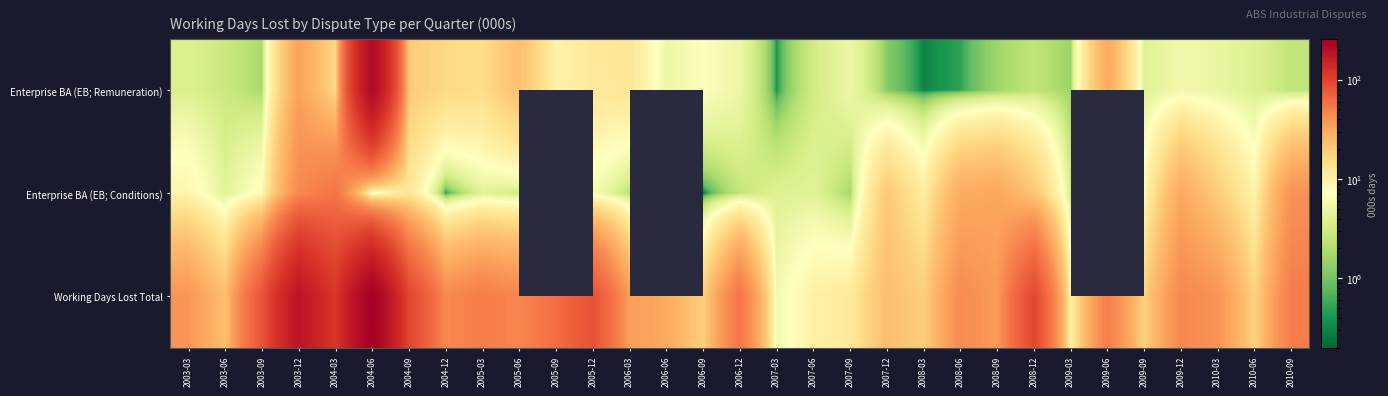

The Enterprise BA (EB; Conditions) series shows 3.8 at 2005-12. True or false?

False